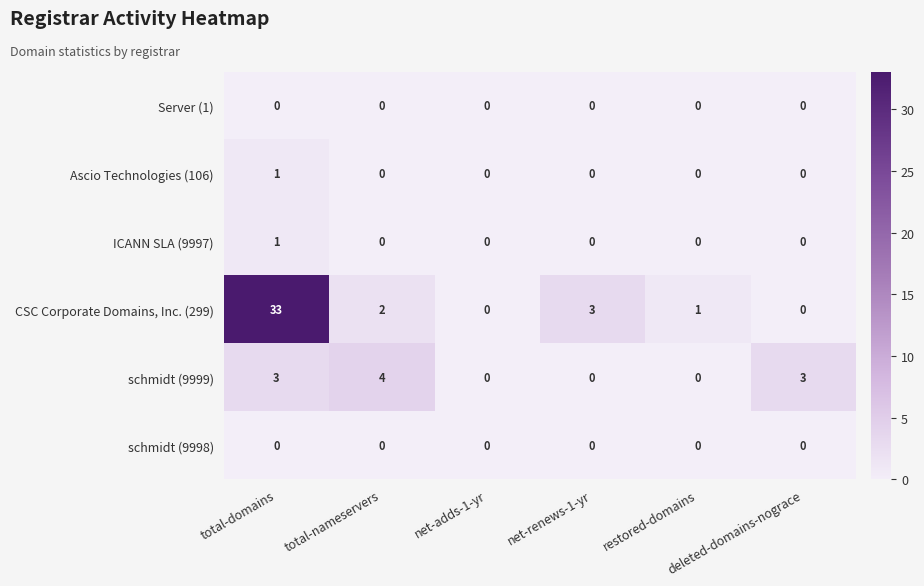

At which category does the chart reach its peak across all series?

total-domains